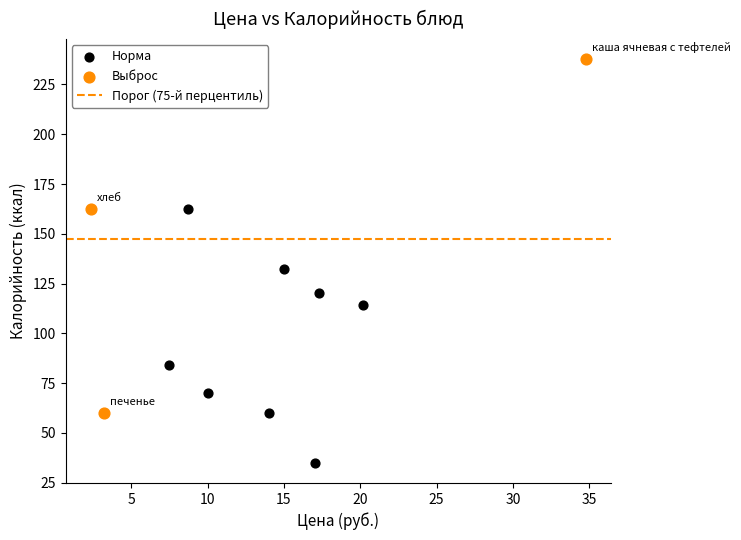

Which series has the largest Y range (max minus min)?

Выброс